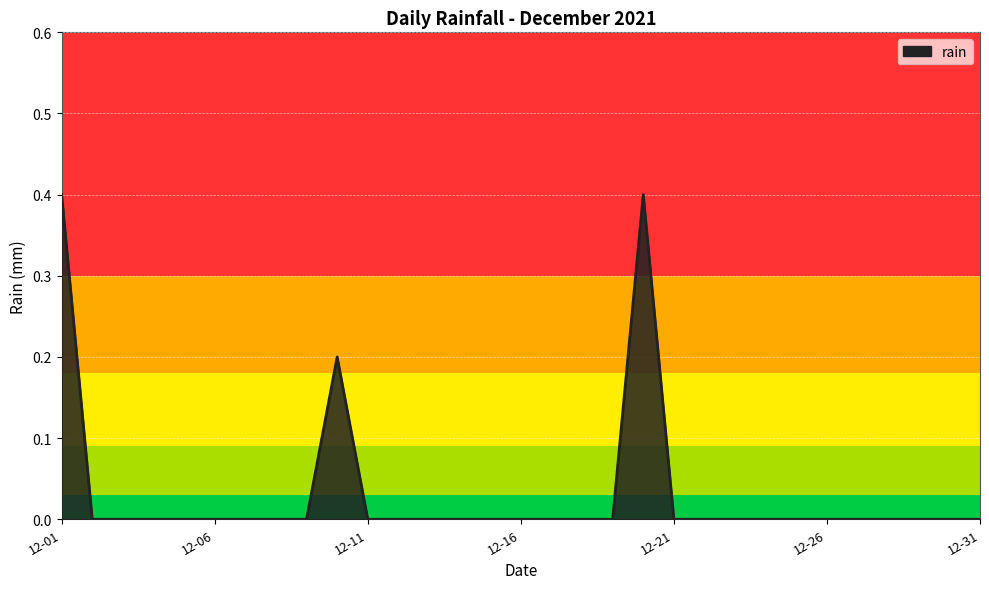

What is the greatest value displayed?

0.4